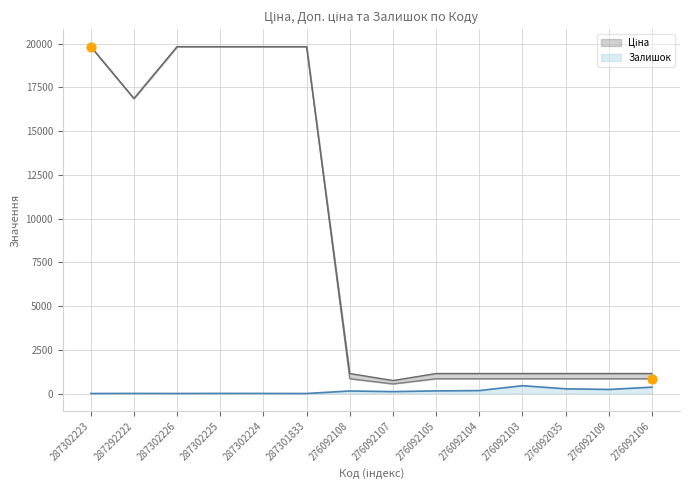

Which series has the largest Y range (max minus min)?

Ціна